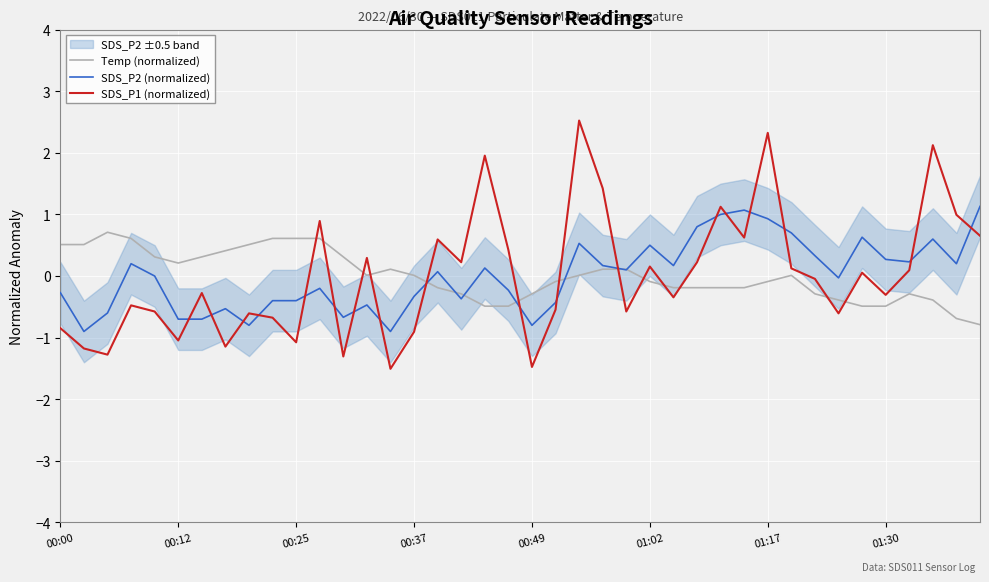

What is the maximum value for SDS_P2 (normalized)?

1.1